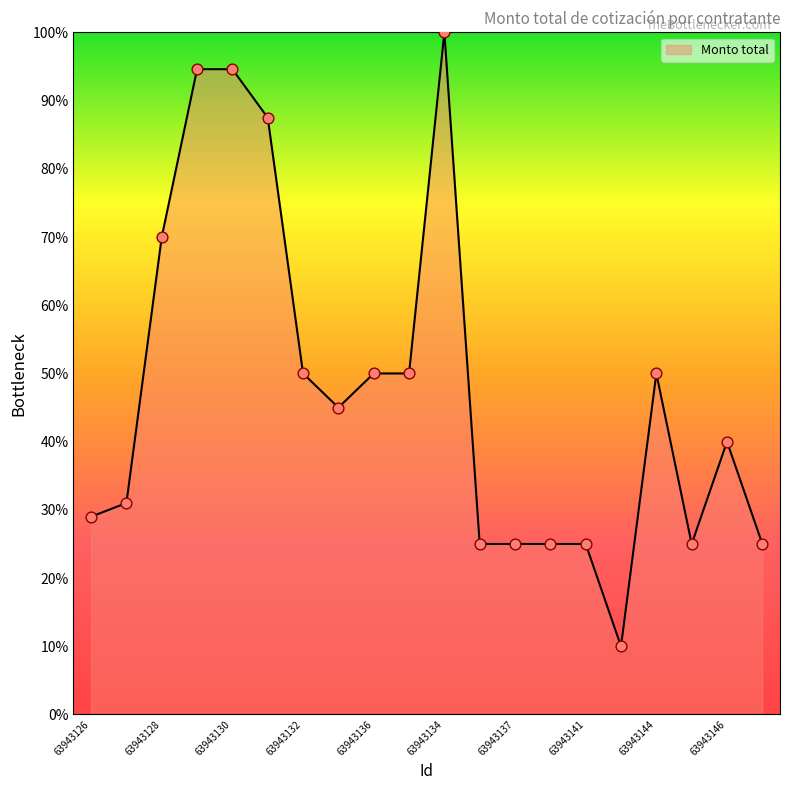

What is the greatest value displayed?

100.0